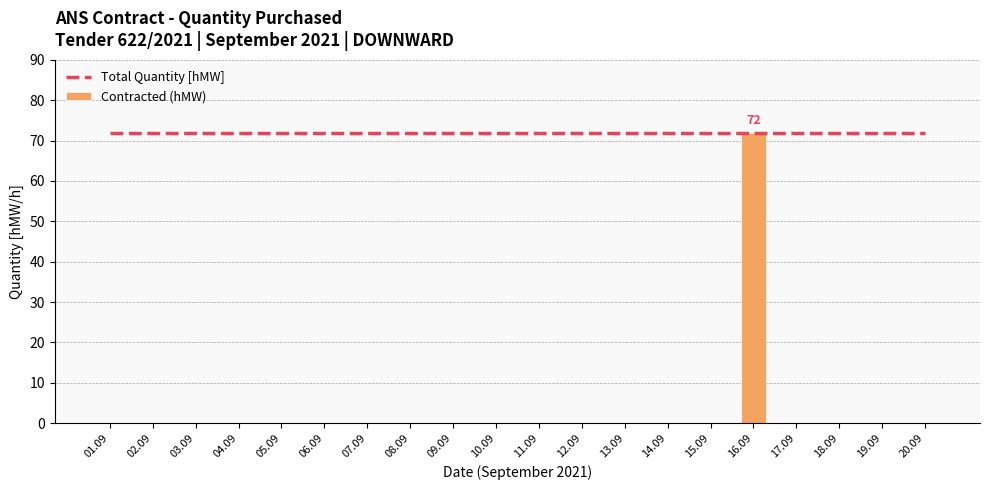

What is the average value of the Total Quantity [hMW] series?

72